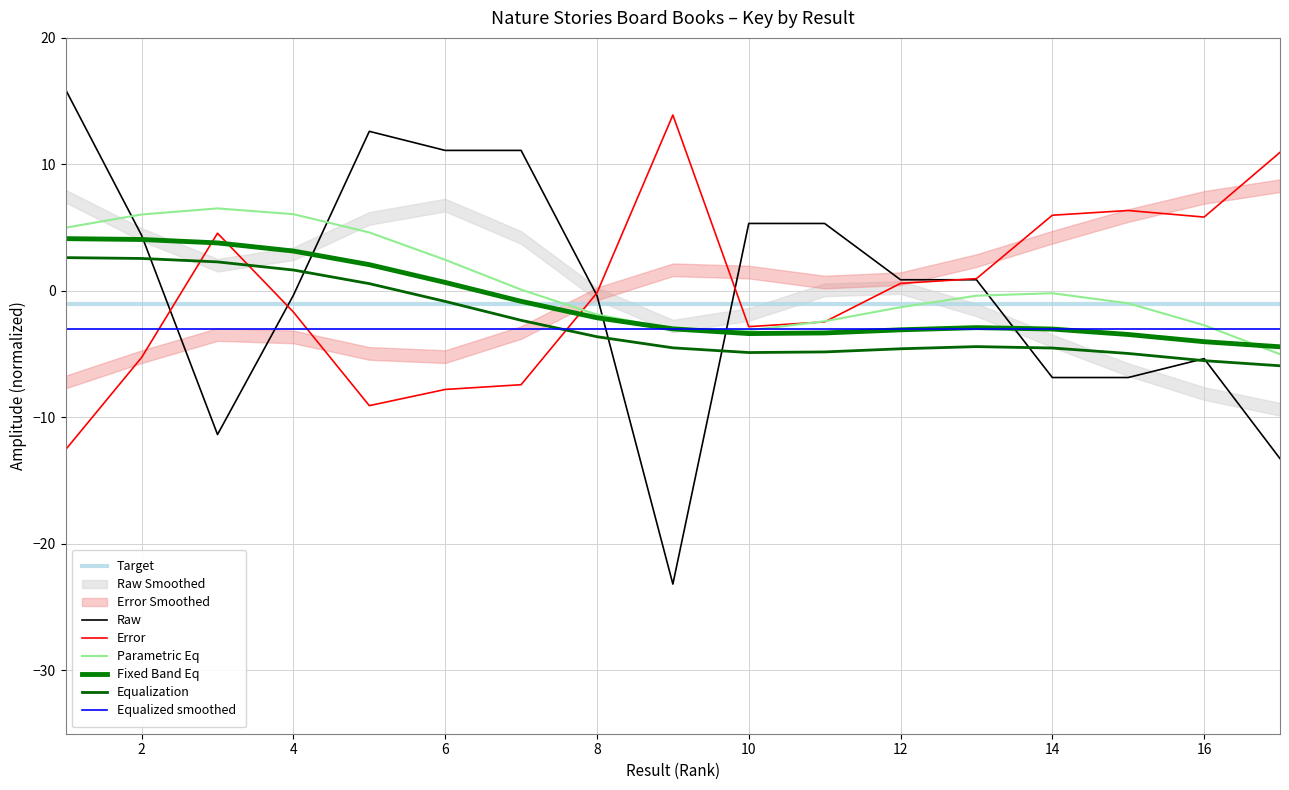

Where does the data first go above 0?

1